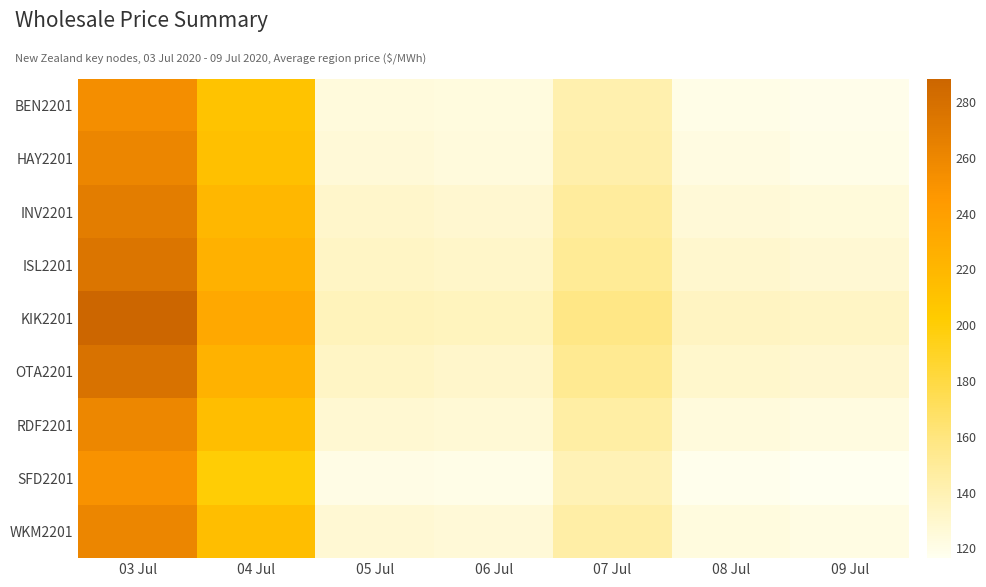

Between 04 Jul and 06 Jul, which is larger?

04 Jul